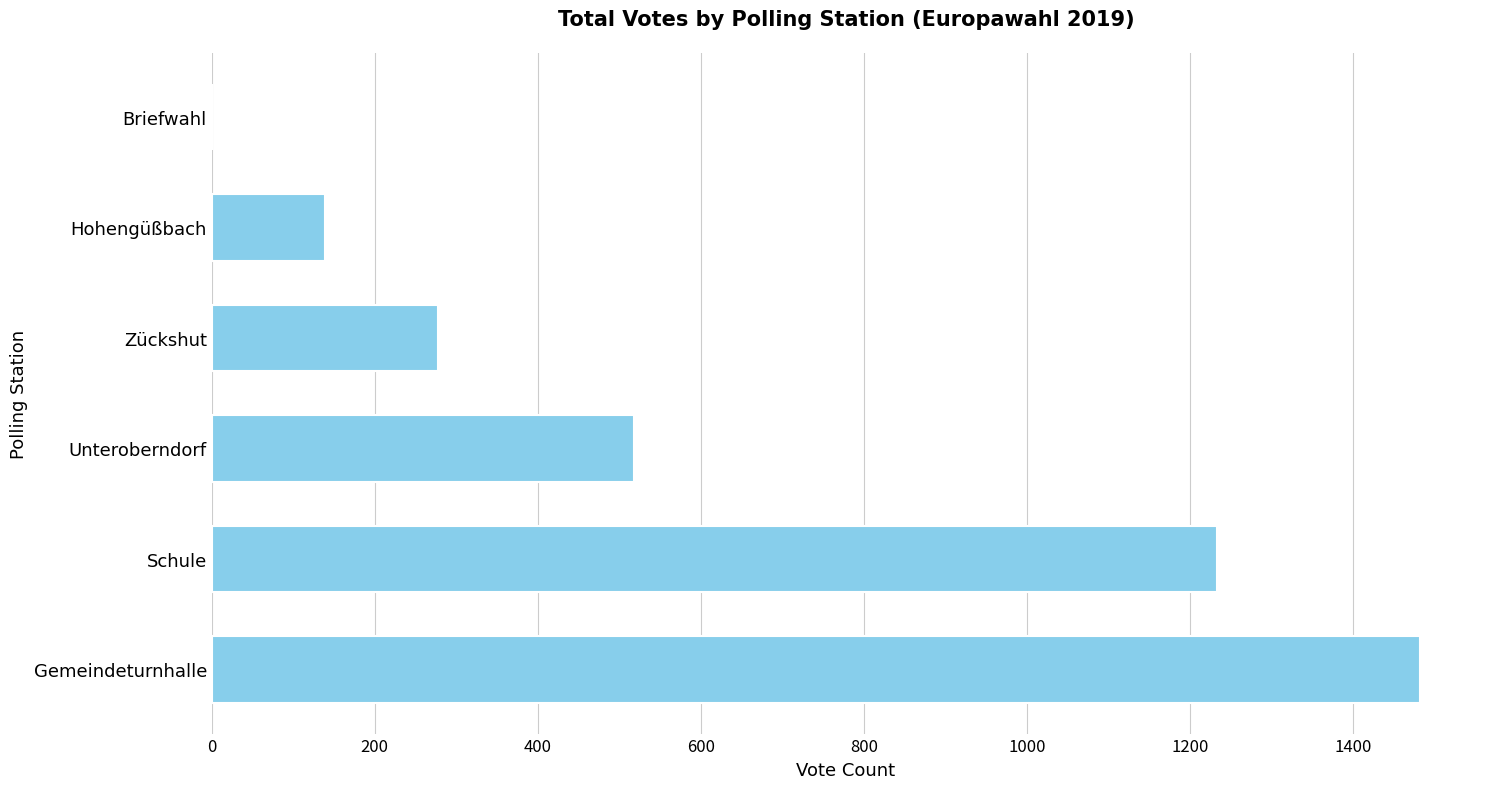

The chart shows a value of 2452 at Gemeindeturnhalle. True or false?

False